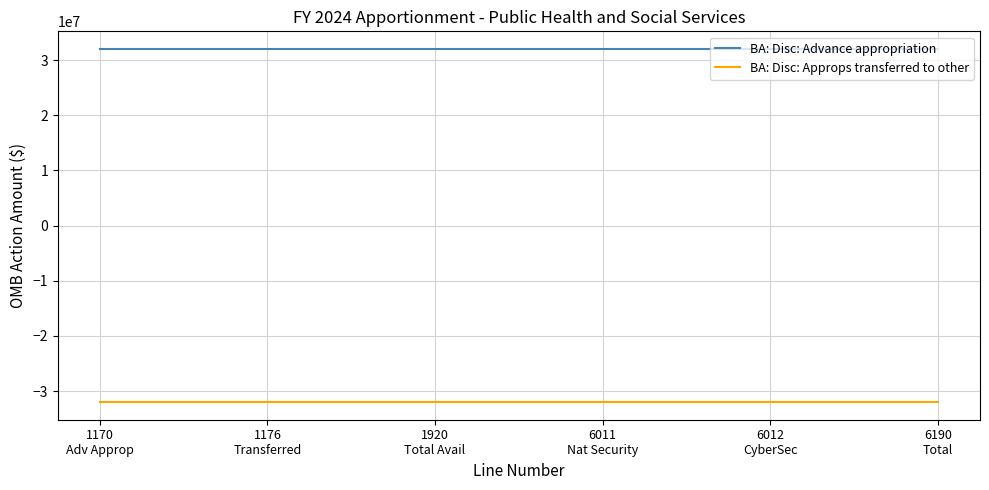

Rank the series by their average value, from lowest to highest.

BA: Disc: Approps transferred to other, BA: Disc: Advance appropriation